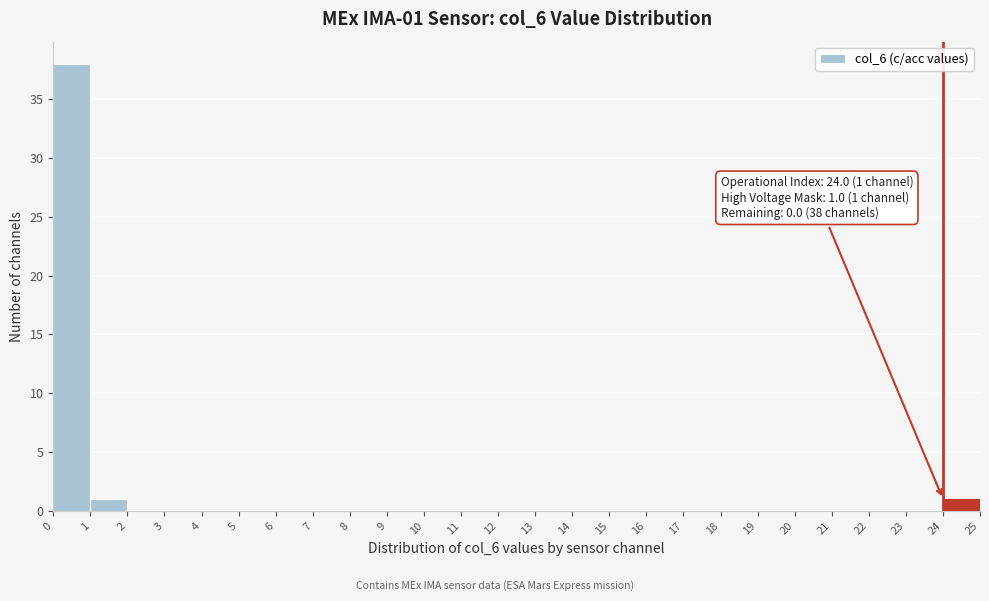

Over which range of the x-axis is the bar tallest?

0 to 1